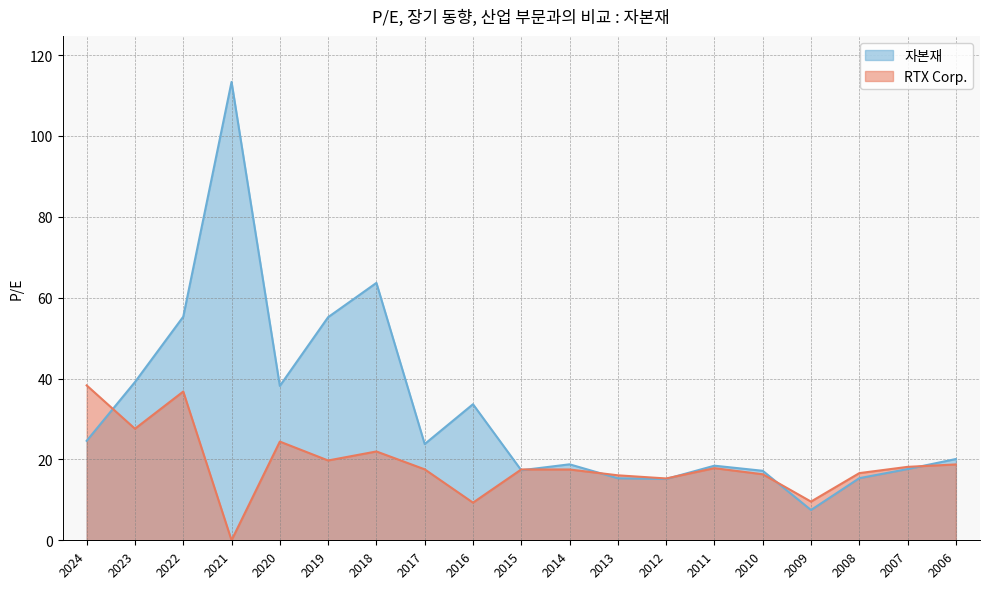

What is the greatest value displayed?

113.4